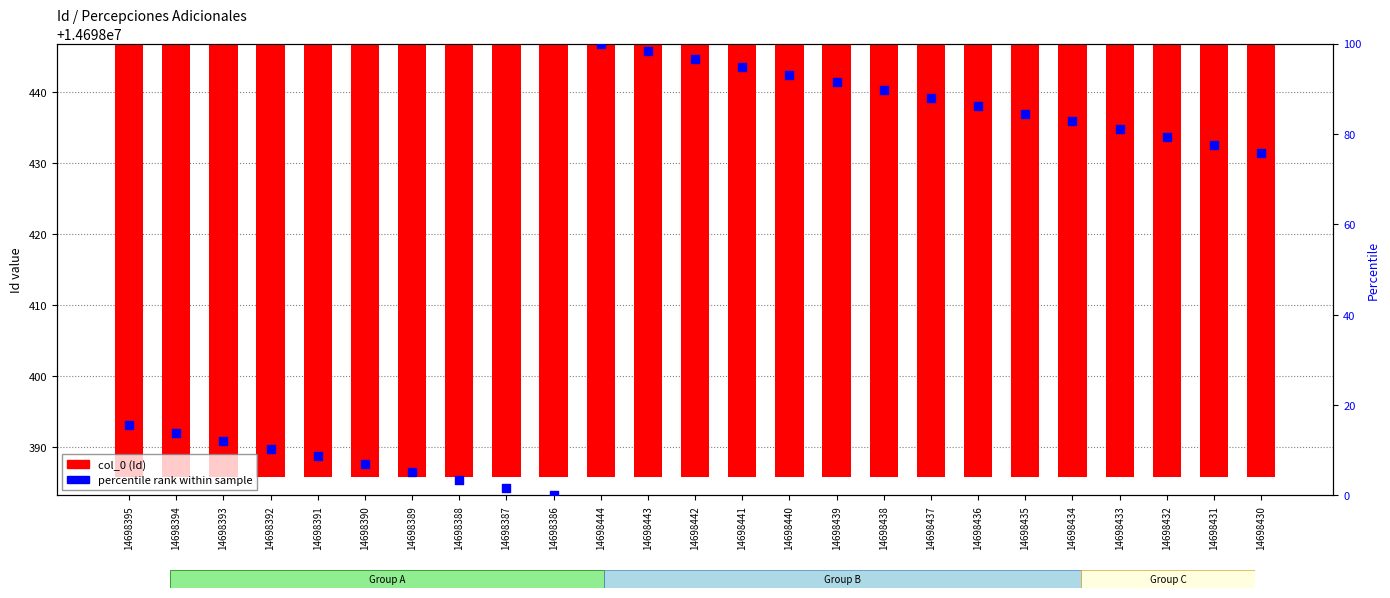

What is the total value across all series at 14698440?

14698533.1